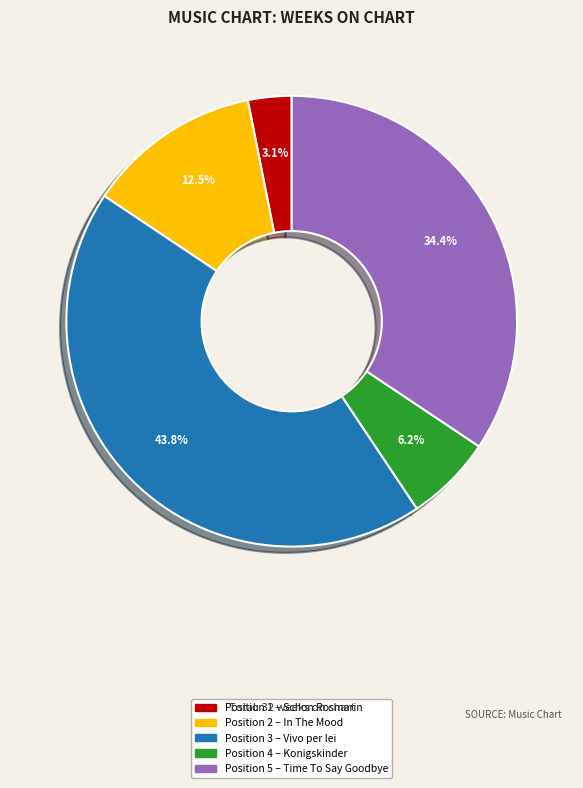

Does any single category account for the majority?

No